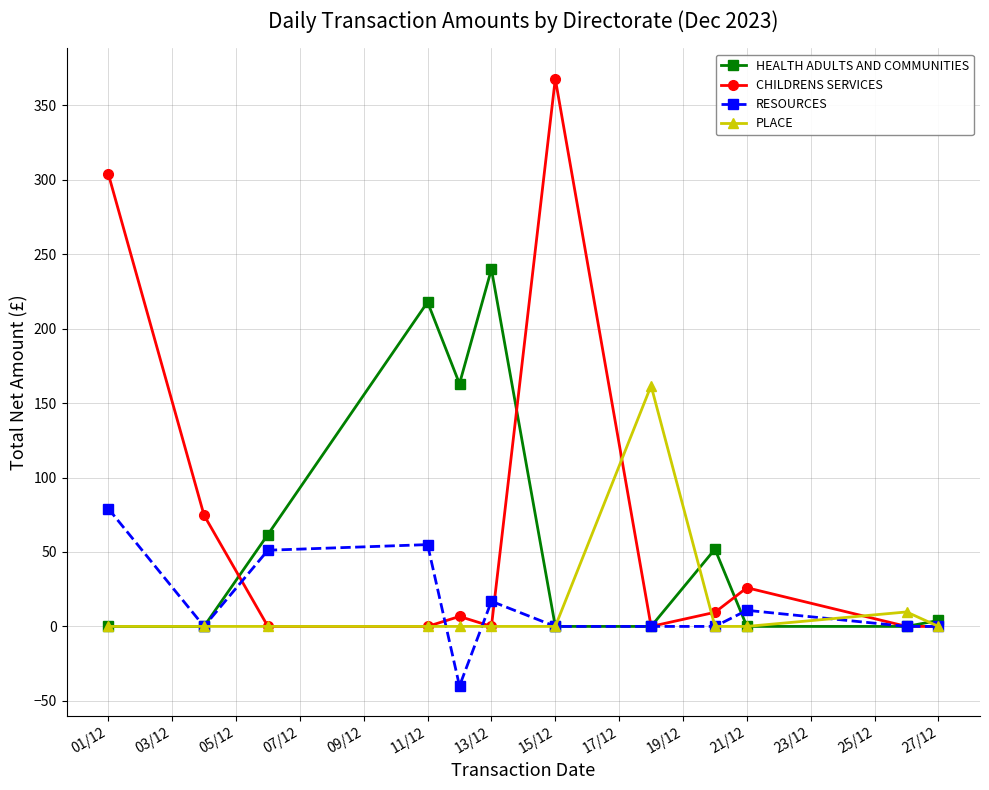

Count the number of data series in this chart.

4